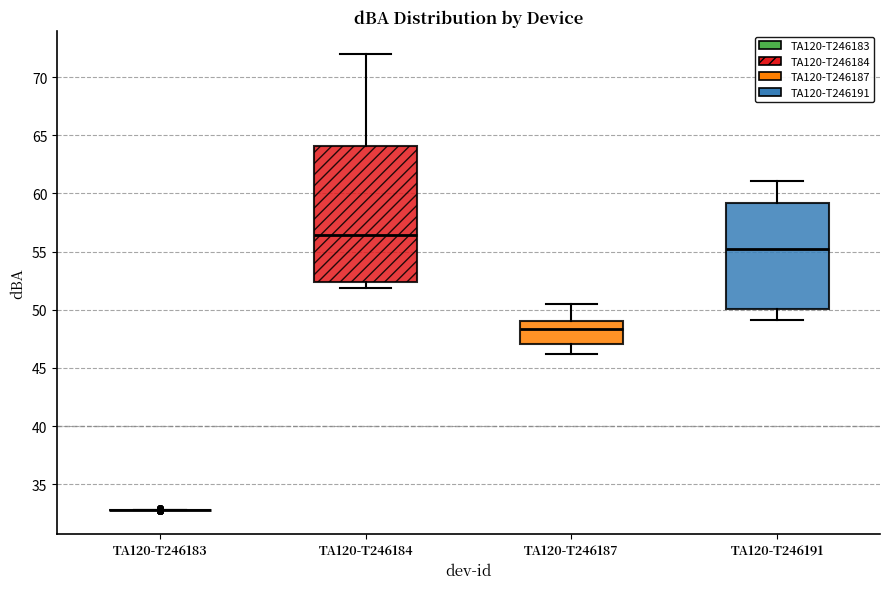

Reading left to right, read every box against the y-axis: the position of its median line, the range the box covers, and the ends of its whiskers. The values are not printed on the chart, so give them approximately, as read against the axis.

TA120-T246183: box collapsed to a line at 33.0, whiskers 33.0 to 33.0
TA120-T246184: median 56.5, box 52.5 to 64.0, whiskers 52.0 to 72.0
TA120-T246187: median 48.5, box 47.0 to 49.0, whiskers 46.0 to 50.5
TA120-T246191: median 55.5, box 50.0 to 59.0, whiskers 49.0 to 61.0